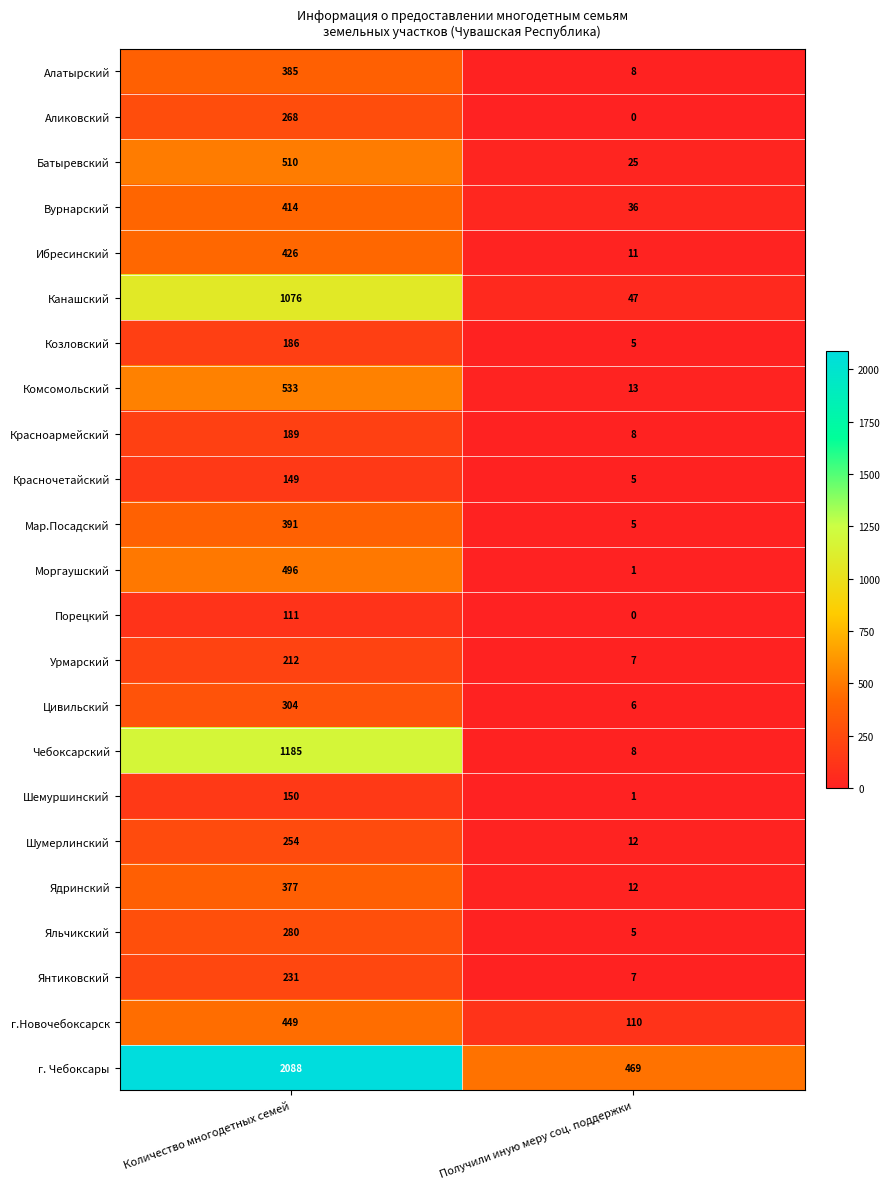

True or false: Шумерлинский has a value of 399 at Количество многодетных семей.

False